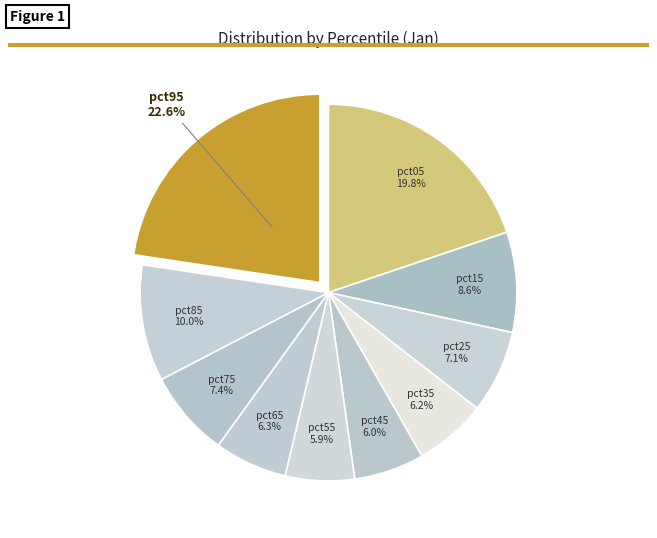

To the nearest percent, what portion does pct55 represent?

6%